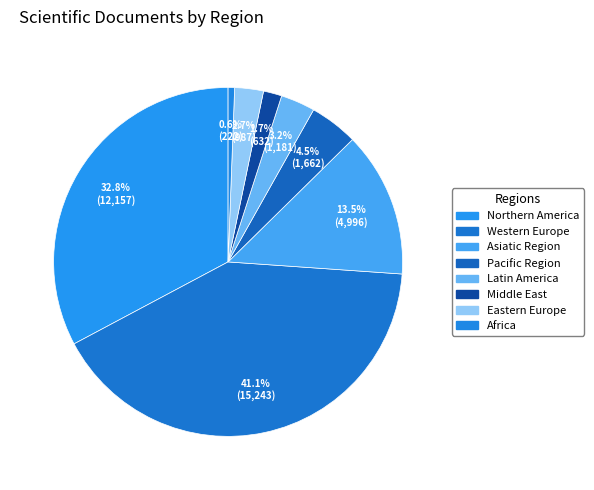

True or false: Northern America accounts for 33% of the total.

True